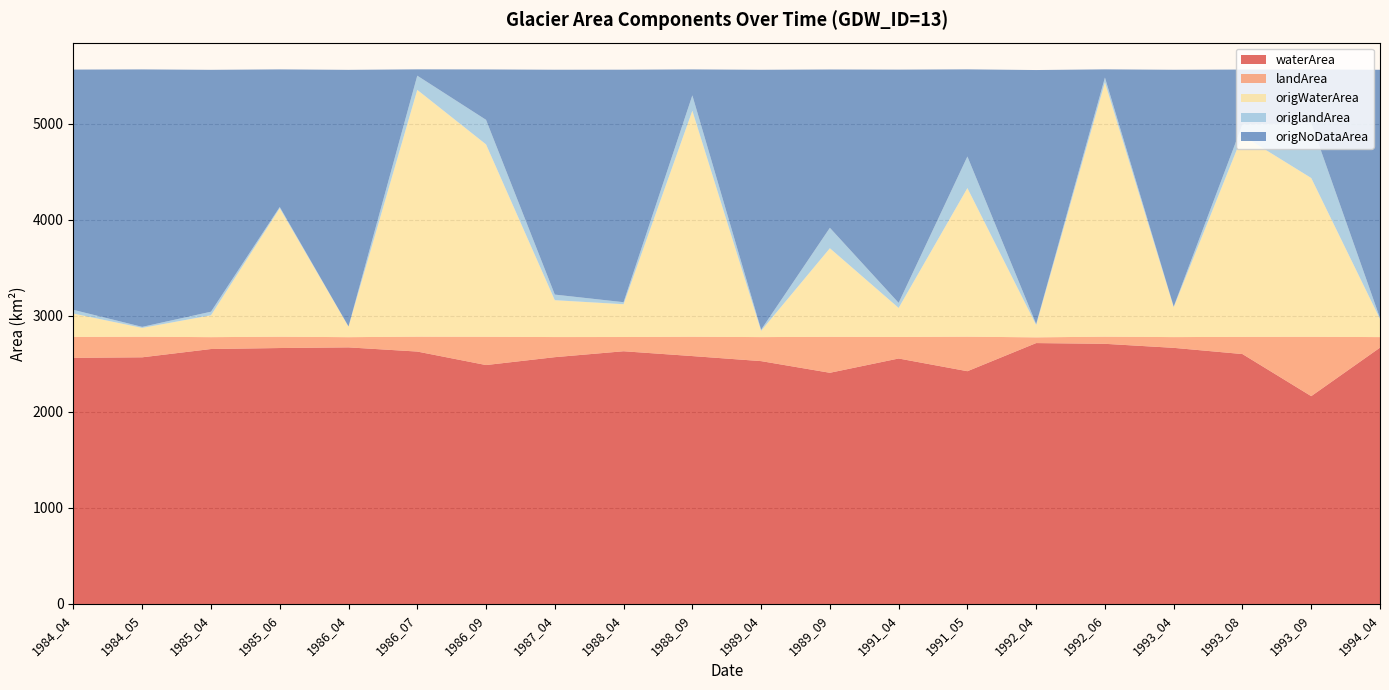

Reading right to left, list all the values displayed in this chart.

waterArea: 1994_04=2669.9	1993_09=2164.7	1993_08=2603.1	1993_04=2667.8	1992_06=2709.8	1992_04=2717.5	1991_05=2424.4	1991_04=2556.8	1989_09=2408.1	1989_04=2529.6	1988_09=2582.1	1988_04=2632.3	1987_04=2570.7	1986_09=2488.6	1986_07=2629.2	1986_04=2672.7	1985_06=2665.9	1985_04=2655.6	1984_05=2569.2	1984_04=2563.6
landArea: 1994_04=109.8	1993_09=618.3	1993_08=179.1	1993_04=112.0	1992_06=74.3	1992_04=59.6	1991_05=359.7	1991_04=224.5	1989_09=374.6	1989_04=250.1	1988_09=201.5	1988_04=148.3	1987_04=209.4	1986_09=294.7	1986_07=155.1	1986_04=106.4	1985_06=118.0	1985_04=123.7	1984_05=214.4	1984_04=218.2
origWaterArea: 1994_04=188.8	1993_09=1653.8	1993_08=2097.3	1993_04=311.2	1992_06=2648.9	1992_04=128.1	1991_05=1547.8	1991_04=302.2	1989_09=922.5	1989_04=65.0	1988_09=2354.1	1988_04=341.5	1987_04=384.0	1986_09=2003.7	1986_07=2570.6	1986_04=109.9	1985_06=1338.0	1985_04=227.8	1984_05=91.8	1984_04=243.2
origlandArea: 1994_04=9.0	1993_09=573.1	1993_08=114.6	1993_04=6.6	1992_06=50.3	1992_04=10.8	1991_05=328.9	1991_04=52.7	1989_09=212.8	1989_04=12.0	1988_09=159.9	1988_04=21.2	1987_04=58.3	1986_09=255.7	1986_07=147.9	1986_04=1.7	1985_06=13.4	1985_04=37.2	1984_05=10.8	1984_04=38.2
origNoDataArea: 1994_04=2586.6	1993_09=557.5	1993_08=572.4	1993_04=2466.5	1992_06=85.1	1992_04=2645.5	1991_05=907.6	1991_04=2429.3	1989_09=1649.0	1989_04=2707.3	1988_09=270.3	1988_04=2421.6	1987_04=2342.0	1986_09=524.9	1986_07=65.8	1986_04=2672.7	1985_06=1432.9	1985_04=2519.3	1984_05=2681.7	1984_04=2502.9